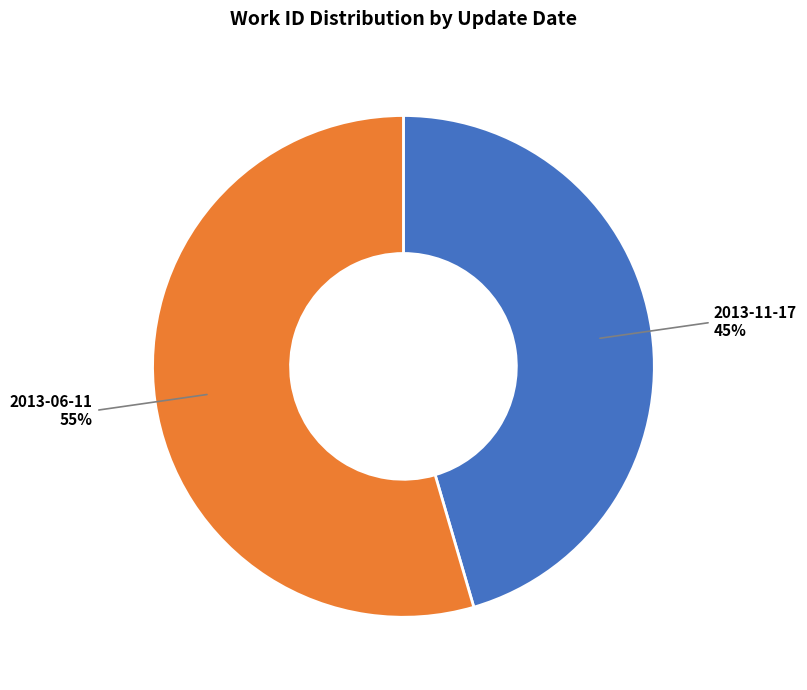

Does any single category account for the majority?

Yes